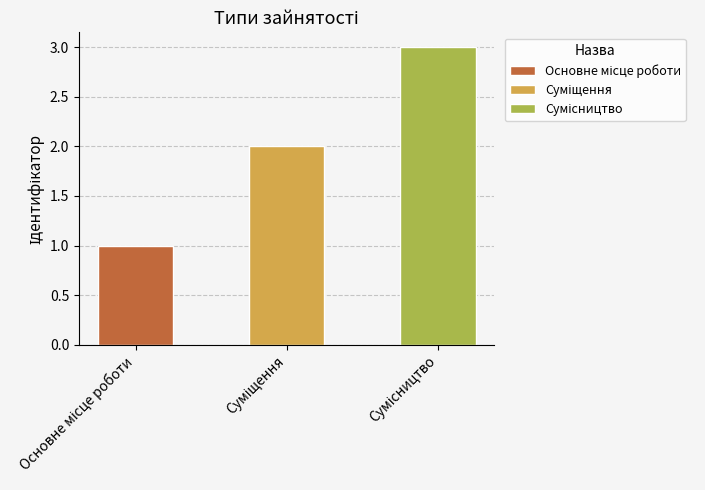

Count the values in the range 1 to 3.

3